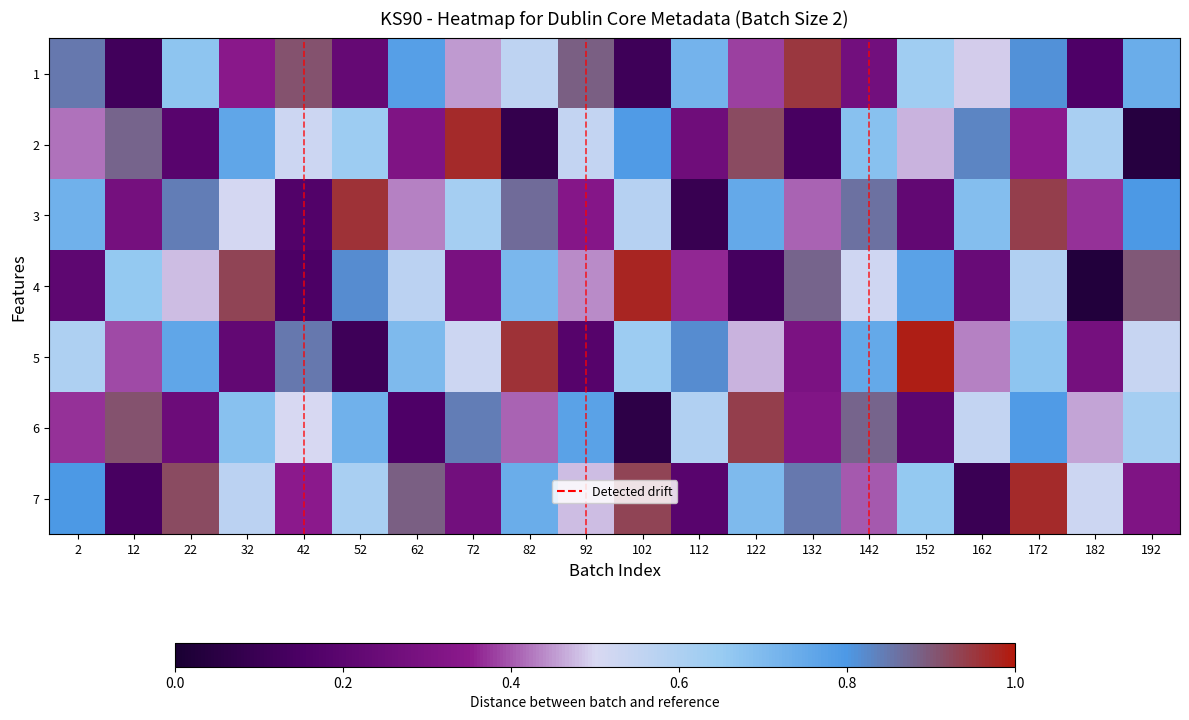

Which series has the largest total across all categories?

3